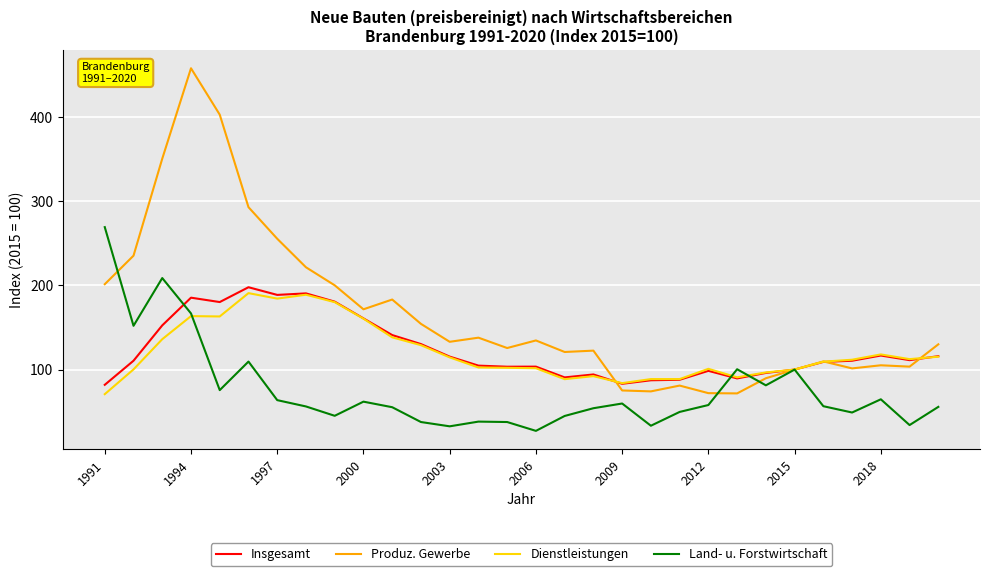

Which series has the largest range (max minus min)?

Produz. Gewerbe